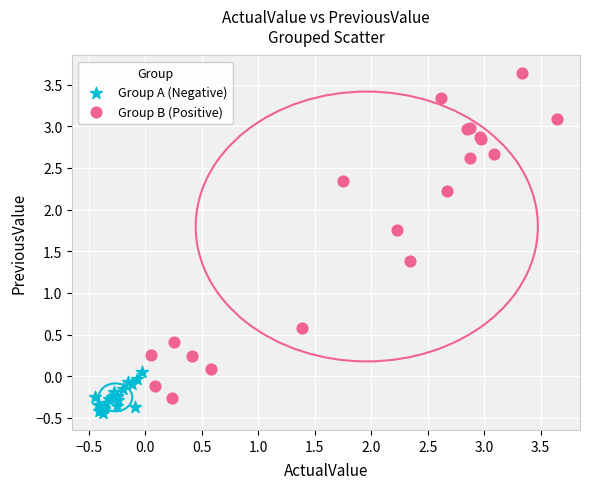

Which series has the largest Y range (max minus min)?

Group B (Positive)